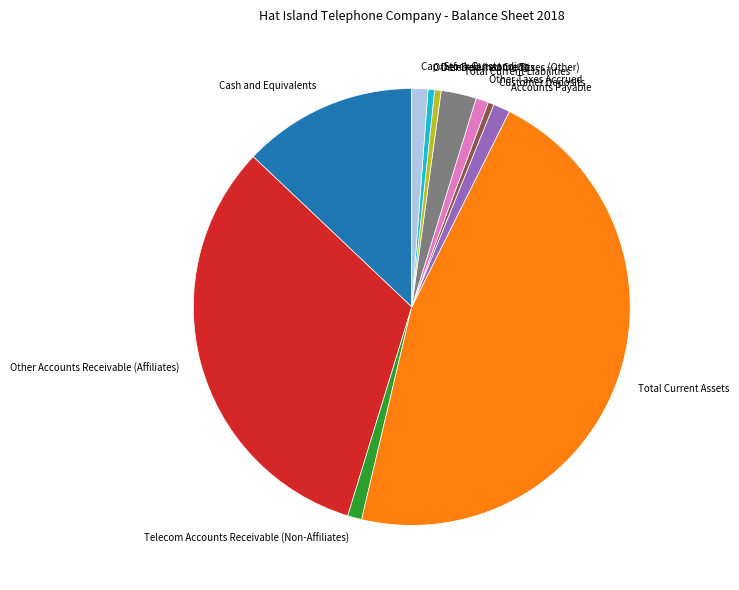

Which category has the biggest portion of the pie?

Total Current Assets